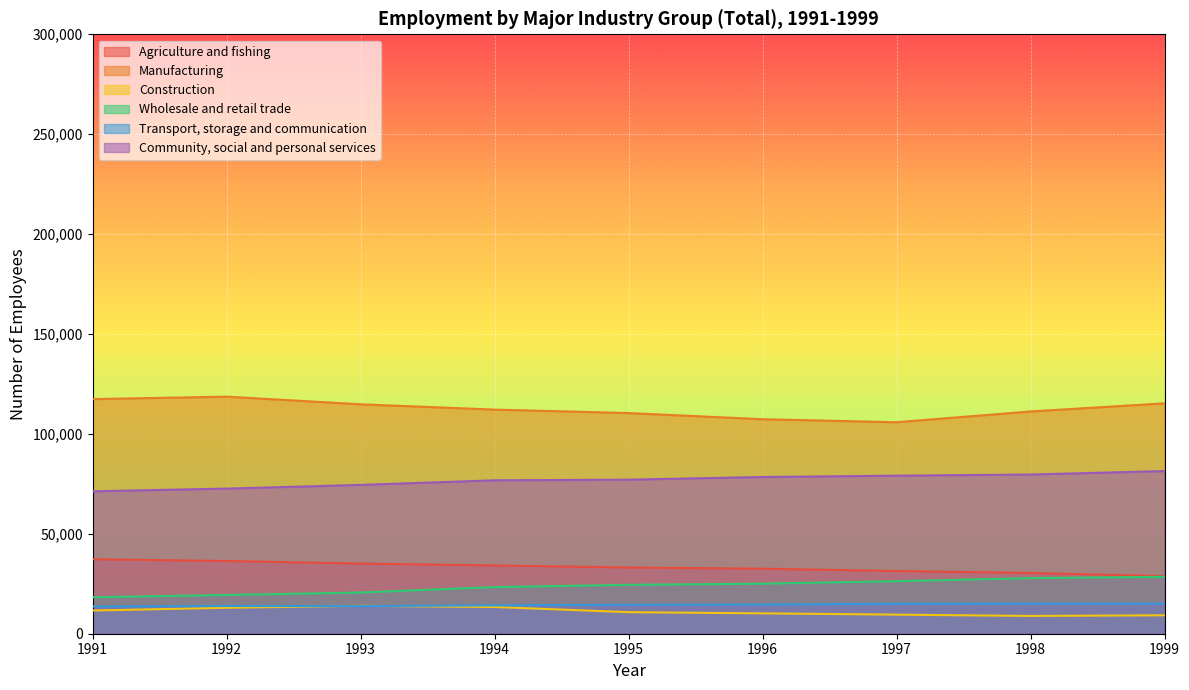

What is the difference between the highest and lowest values at 1995?

99655